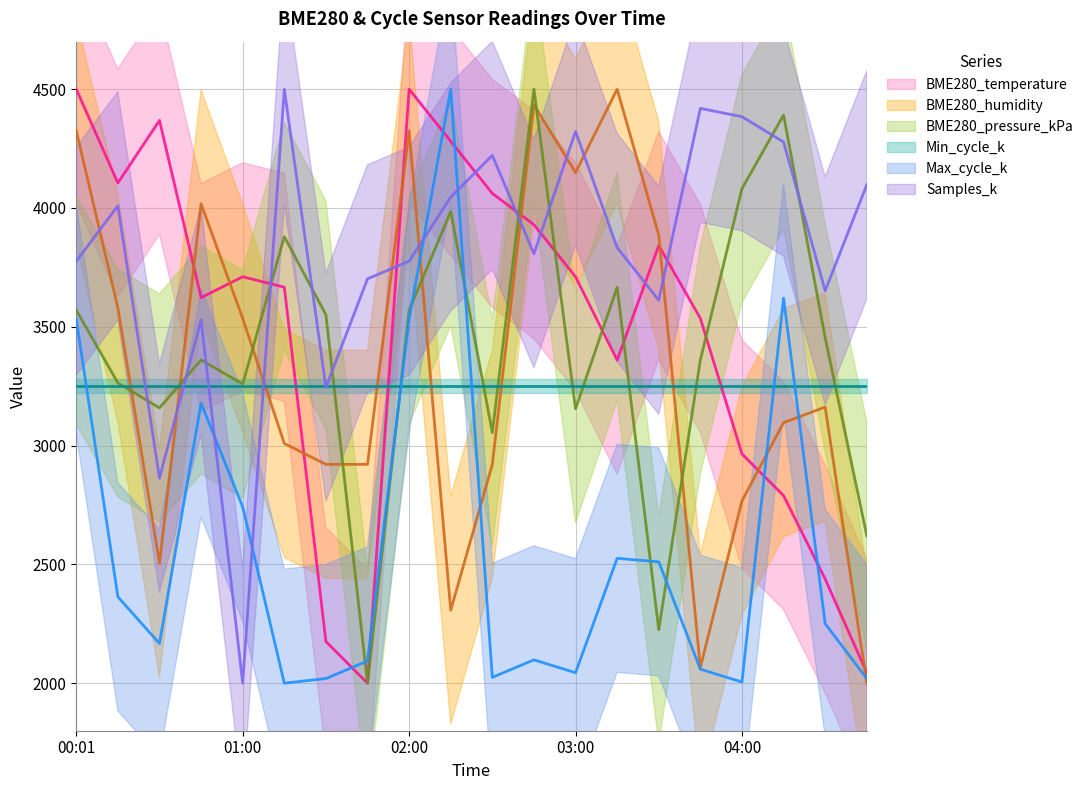

Which series changed the most between 00:45 and 02:00?

BME280_temperature